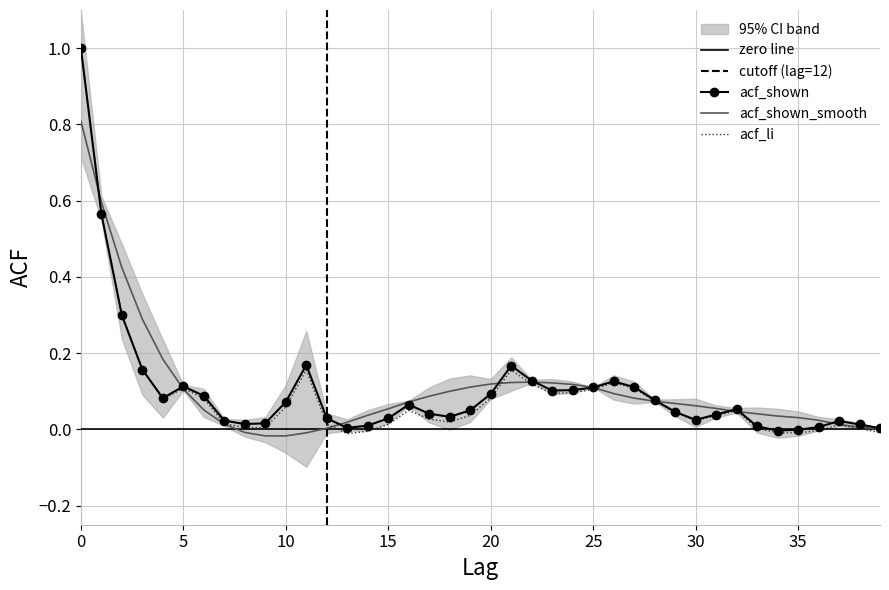

Between 13 and 39, which is larger?

13